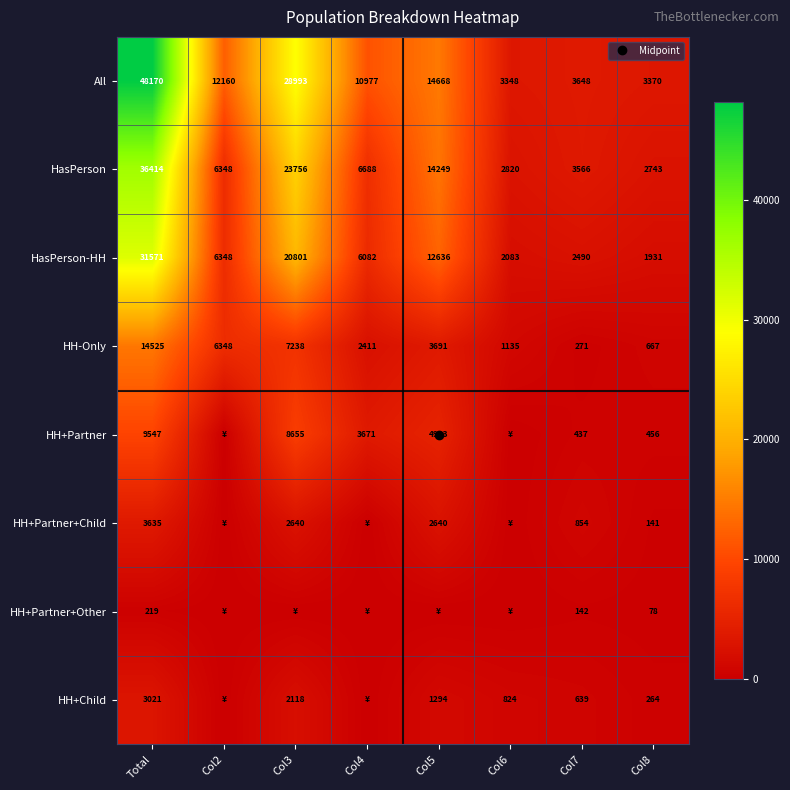

At which label does HasPerson-HH first exceed 6348?

Total